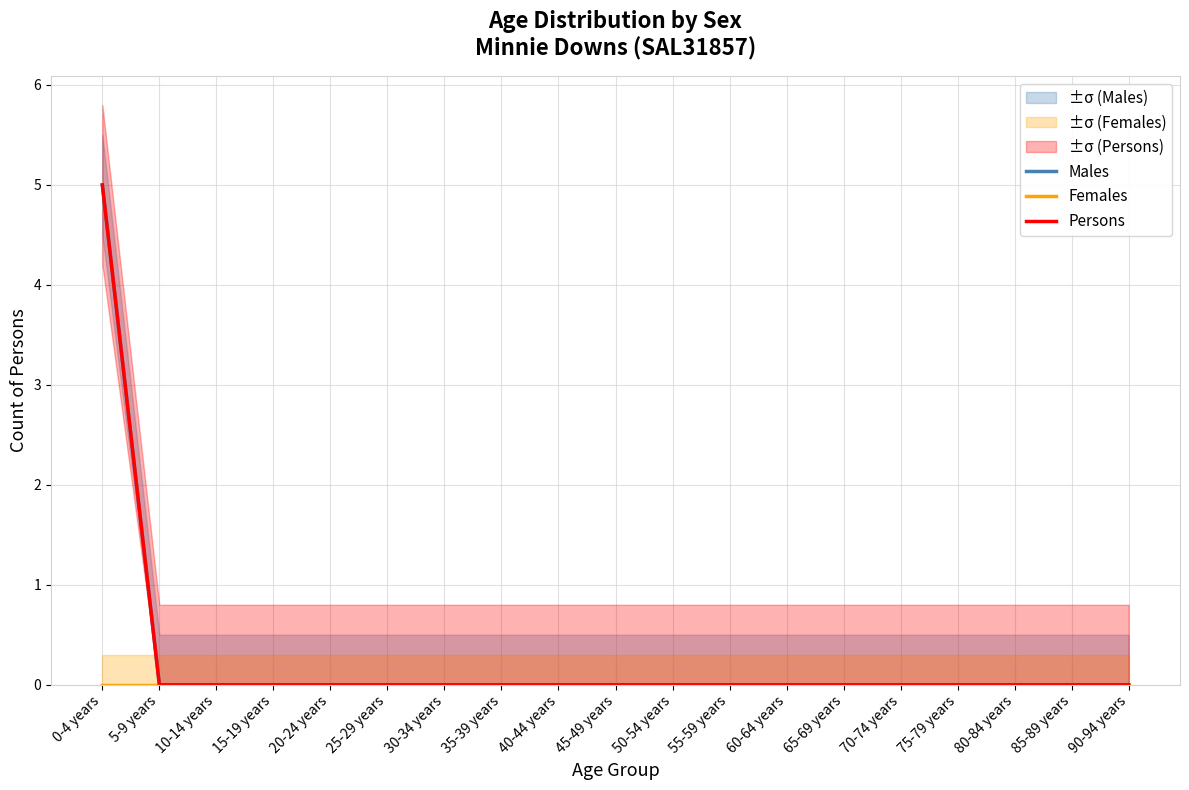

How many values in Males are above zero?

1